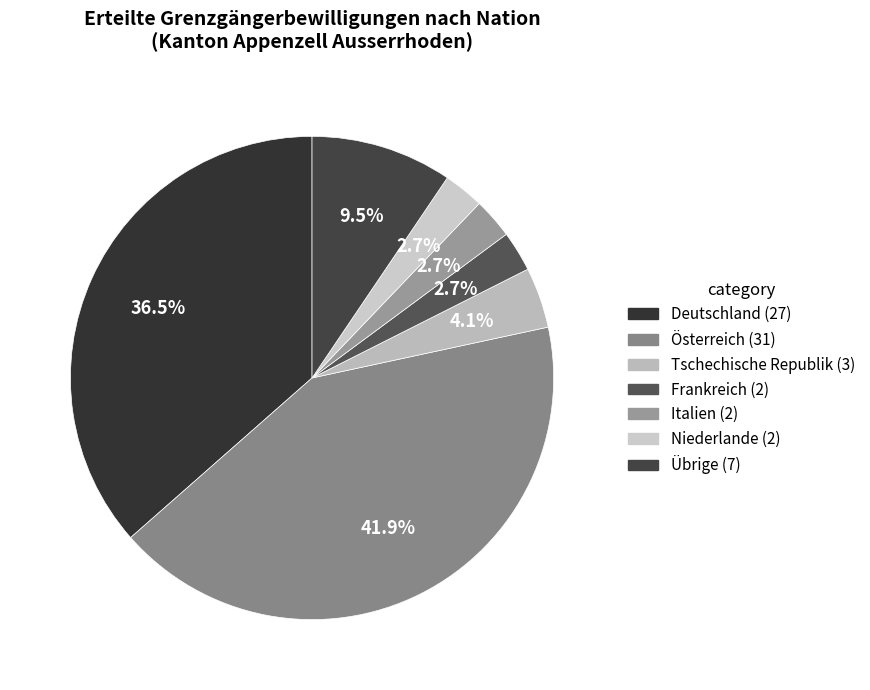

Count the number of slices in the pie.

7